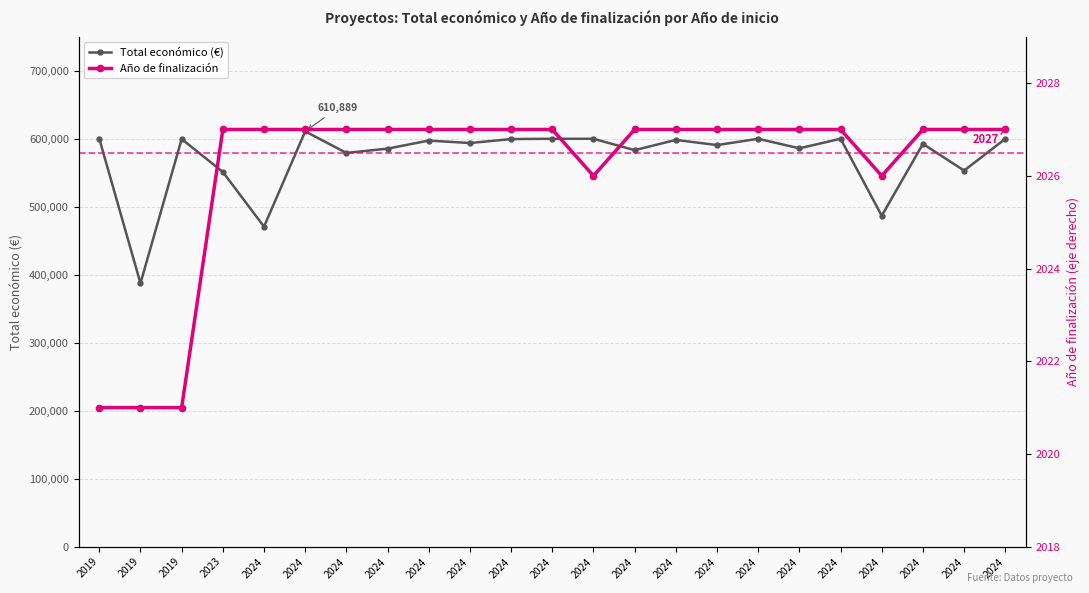

Between 2019 and 2024, which series saw the biggest shift?

Total económico (€)